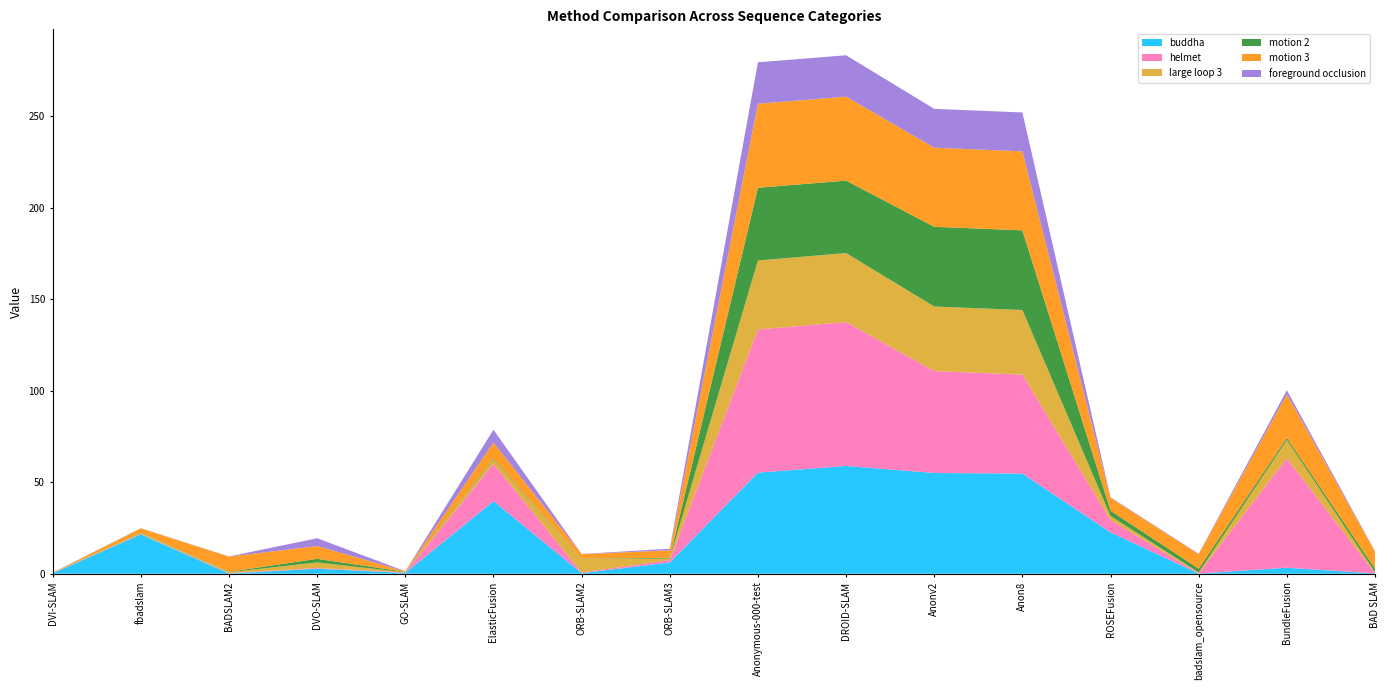

Reading right to left, list all the values displayed in this chart.

buddha: BAD SLAM=0.1	BundleFusion=3.3	badslam_opensource=0.1	ROSEFusion=22.6	Anon8=54.7	Anonv2=55.1	DROID-SLAM=58.9	Anonymous-000-test=55.3	ORB-SLAM3=6.2	ORB-SLAM2=0.3	ElasticFusion=39.7	GO-SLAM=0.4	DVO-SLAM=2.7	BADSLAM2=0.1	fbadslam=21.5	DVI-SLAM=0.2
helmet: BAD SLAM=0.1	BundleFusion=59.8	badslam_opensource=0.1	ROSEFusion=6.7	Anon8=54.1	Anonv2=55.7	DROID-SLAM=78.6	Anonymous-000-test=78.2	ORB-SLAM3=1.4	ORB-SLAM2=0.3	ElasticFusion=20.4	GO-SLAM=0.2	DVO-SLAM=0.4	BADSLAM2=0.3	fbadslam=0.2	DVI-SLAM=0.2
large loop 3: BAD SLAM=0.6	BundleFusion=10.0	badslam_opensource=0.5	ROSEFusion=2.2	Anon8=35.3	Anonv2=35.2	DROID-SLAM=37.7	Anonymous-000-test=37.7	ORB-SLAM3=0.8	ORB-SLAM2=7.5	ElasticFusion=2.3	GO-SLAM=0.1	DVO-SLAM=3.1	BADSLAM2=0.4	fbadslam=0.4	DVI-SLAM=0.1
motion 2: BAD SLAM=1.9	BundleFusion=1.2	badslam_opensource=2.0	ROSEFusion=2.8	Anon8=43.5	Anonv2=43.6	DROID-SLAM=39.6	Anonymous-000-test=39.7	ORB-SLAM3=0.4	ORB-SLAM2=0.2	ElasticFusion=0.5	GO-SLAM=0.2	DVO-SLAM=1.9	BADSLAM2=0.2	fbadslam=0.2	DVI-SLAM=0.1
motion 3: BAD SLAM=9.2	BundleFusion=23.8	badslam_opensource=7.9	ROSEFusion=7.1	Anon8=43.2	Anonv2=43.2	DROID-SLAM=45.9	Anonymous-000-test=46.0	ORB-SLAM3=4.1	ORB-SLAM2=2.4	ElasticFusion=8.8	GO-SLAM=0.3	DVO-SLAM=7.0	BADSLAM2=8.3	fbadslam=2.5	DVI-SLAM=0.1
foreground occlusion: BAD SLAM=0.2	BundleFusion=2.2	badslam_opensource=0.2	ROSEFusion=0.3	Anon8=21.2	Anonv2=21.2	DROID-SLAM=22.6	Anonymous-000-test=22.6	ORB-SLAM3=0.9	ORB-SLAM2=0.1	ElasticFusion=7.0	GO-SLAM=0.1	DVO-SLAM=4.2	BADSLAM2=0.1	fbadslam=0.1	DVI-SLAM=0.0